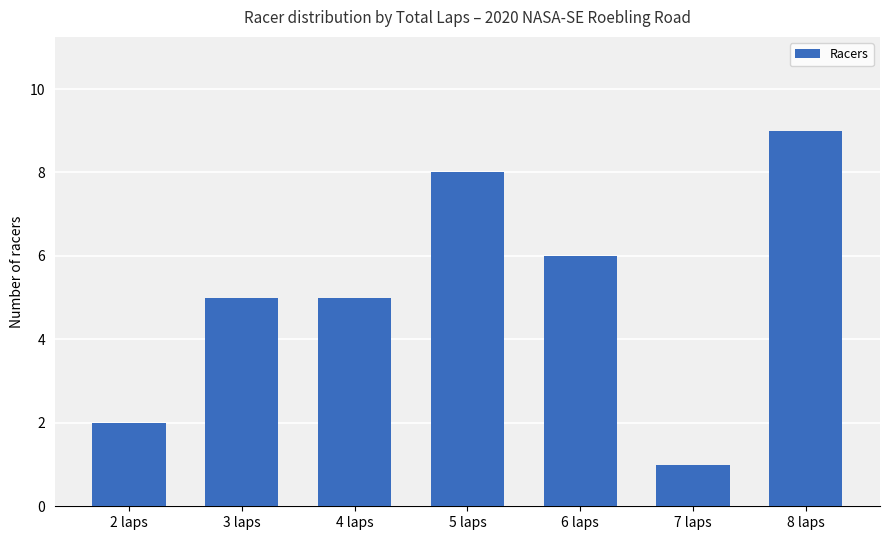

Is it true that the value at 3 laps is 5?

True